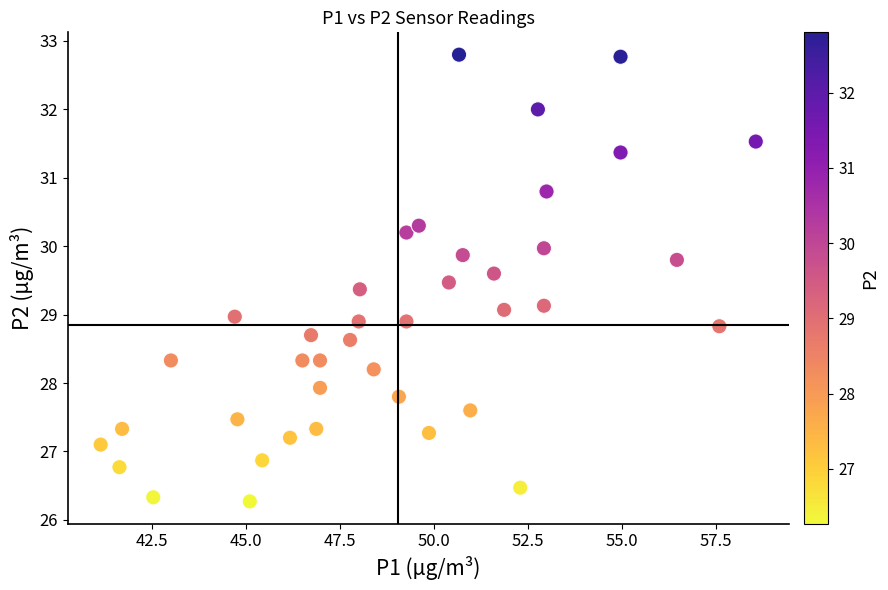

What is the range of X values (max minus min)?

17.4